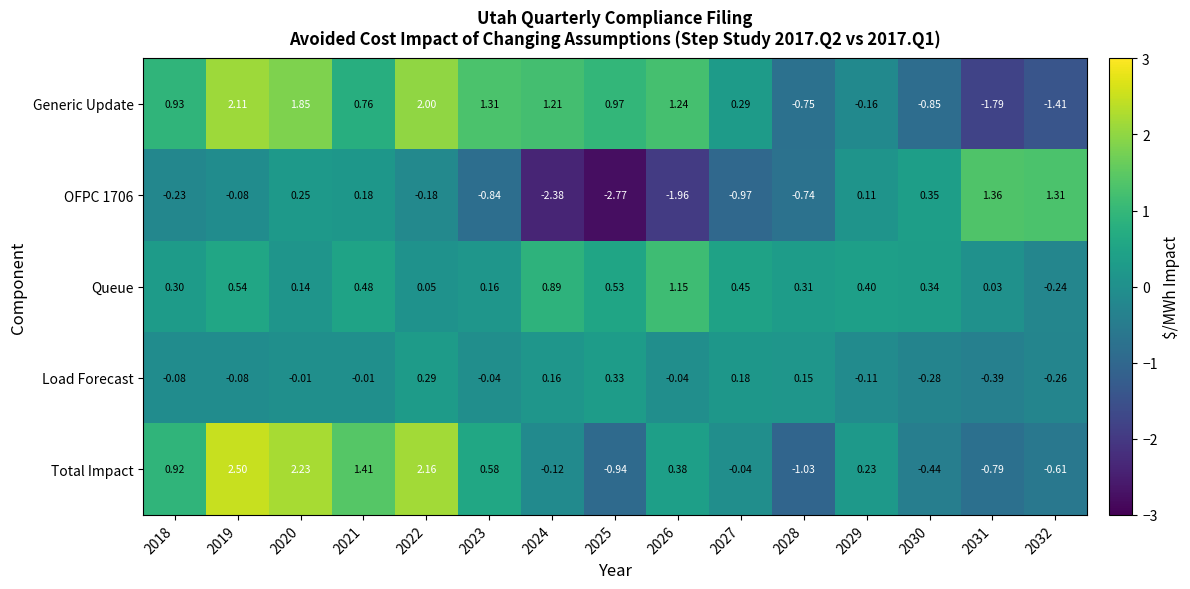

Which series has the largest total across all categories?

Generic Update